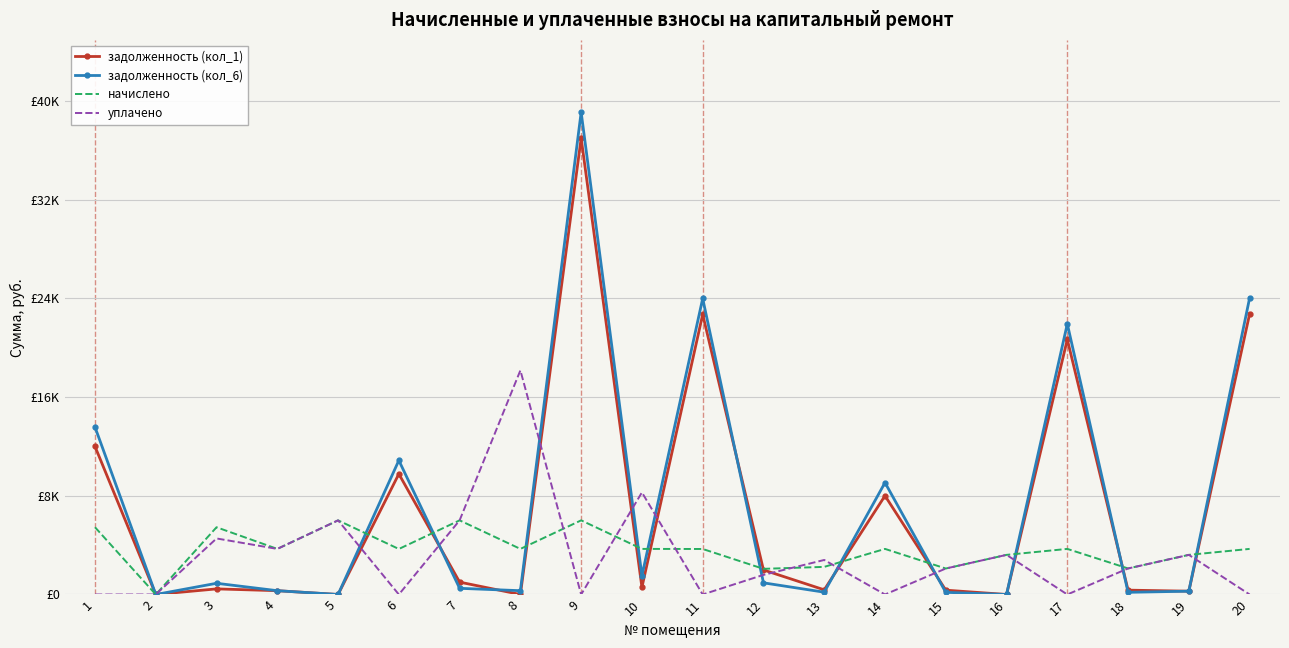

What is the difference between the начислено values at 15 and 6?

1583.6